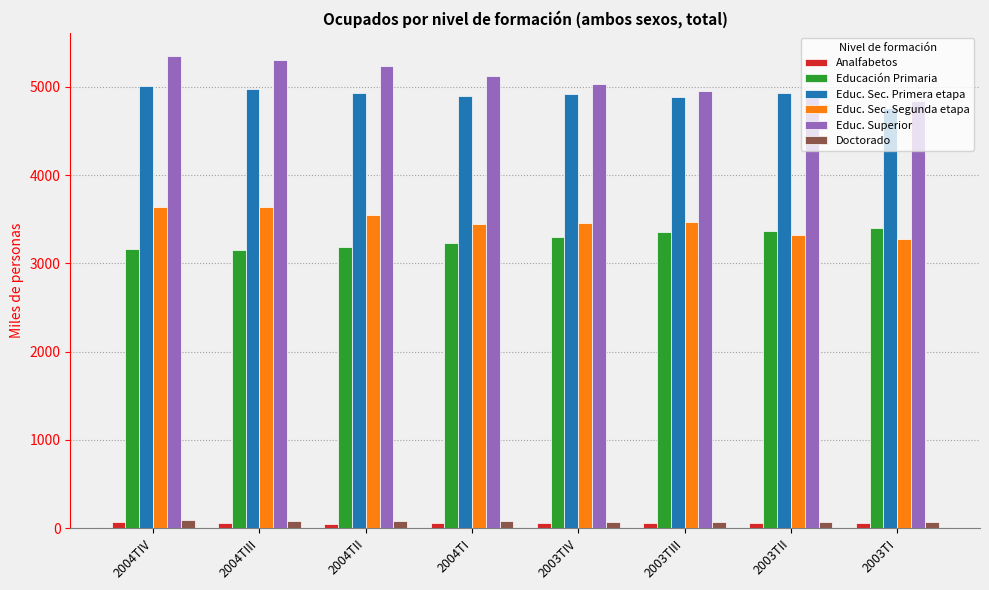

What is the difference between the Educ. Superior values at 2004TIV and 2003TI?

506.1